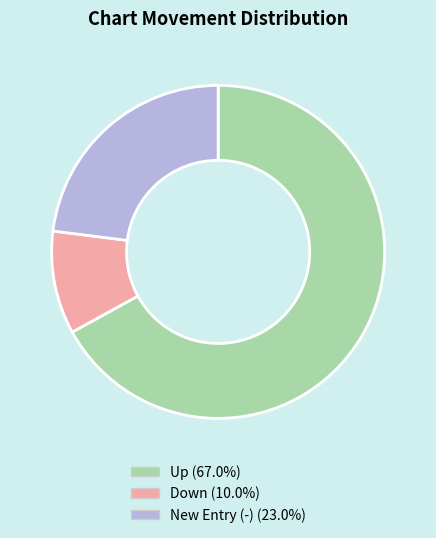

Approximately how many times larger is the value at New Entry (-) (23.0%) compared to Up (67.0%)?

0.3